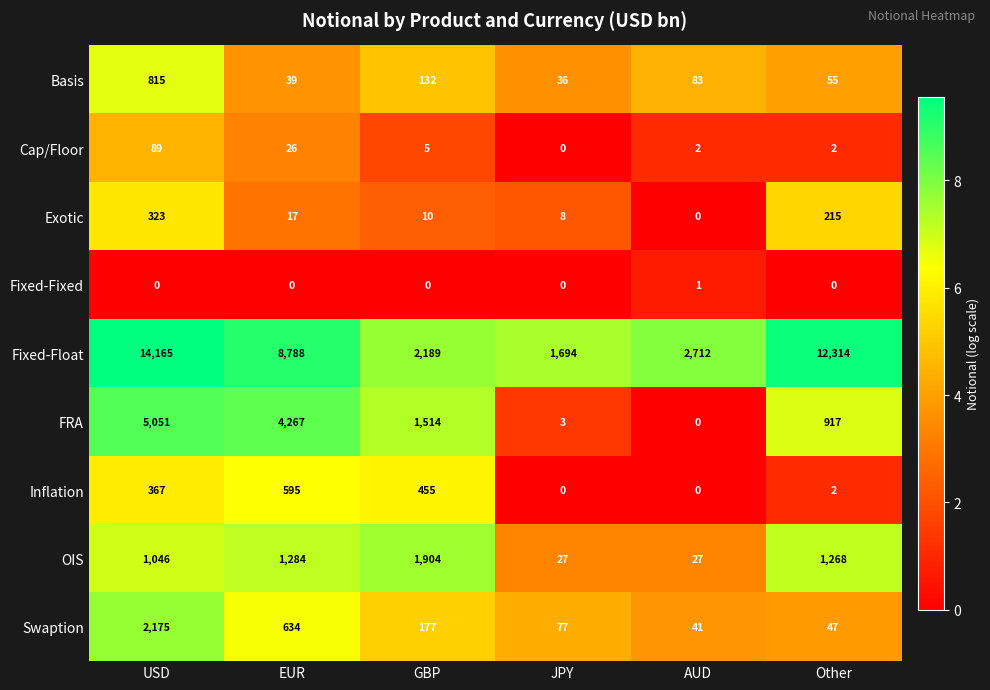

Is it true that Exotic equals 197 at AUD?

False